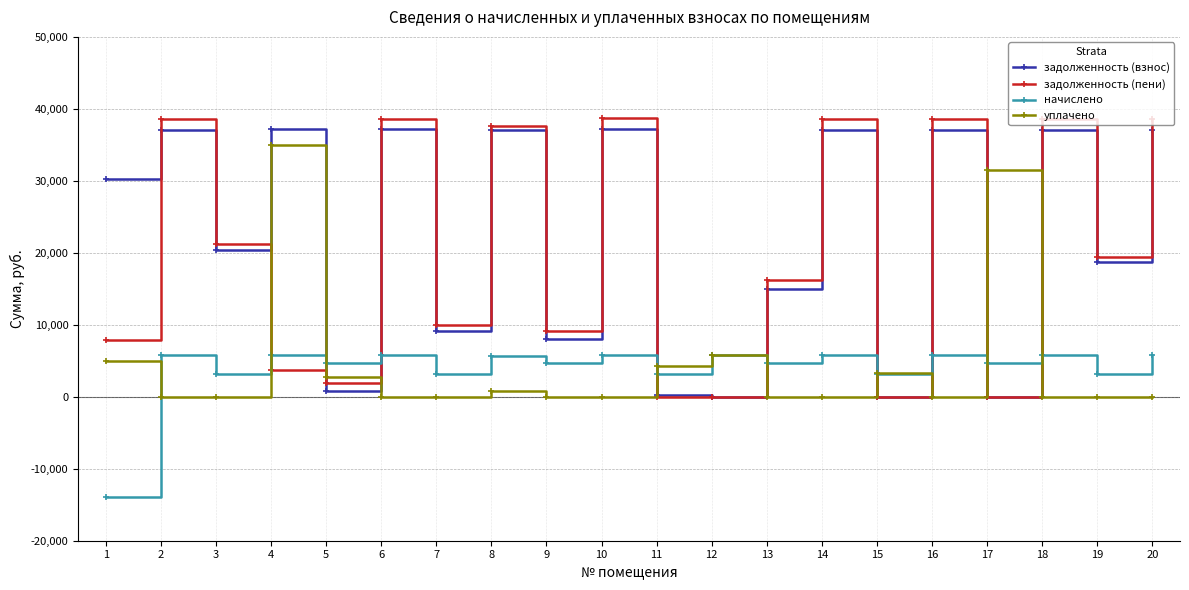

The value of начислено at 5 is 4694.4. True or false?

True